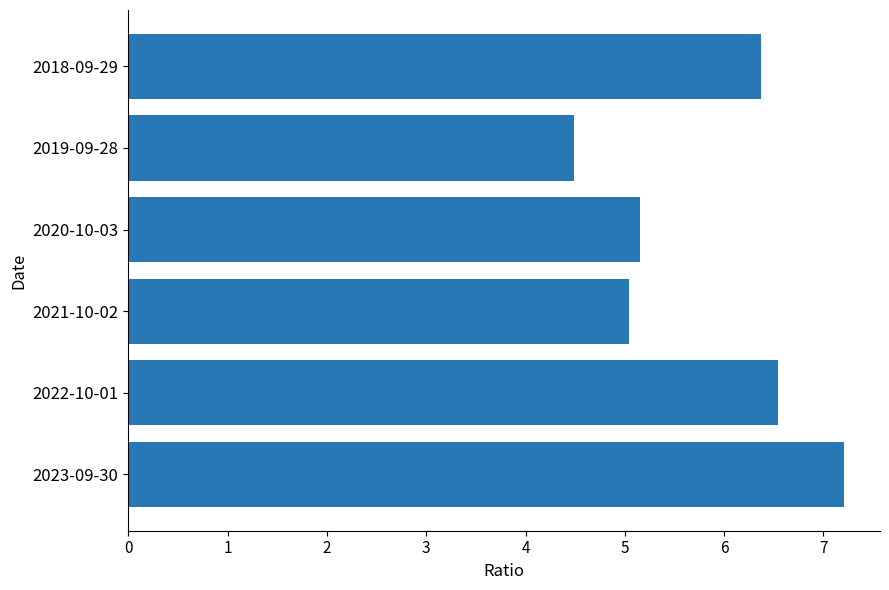

What is the change in value from 2023-09-30 to 2022-10-01?

-0.7